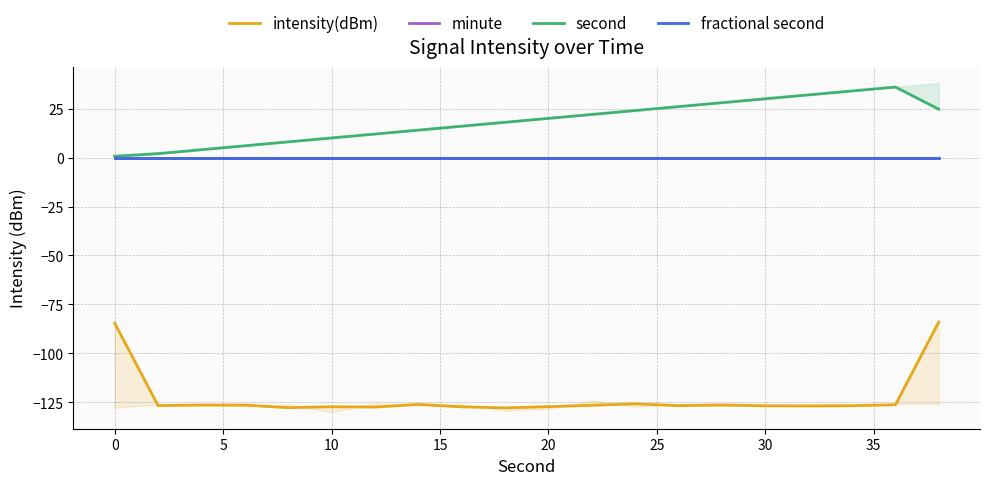

At how many categories does at least one series exceed -111?

20